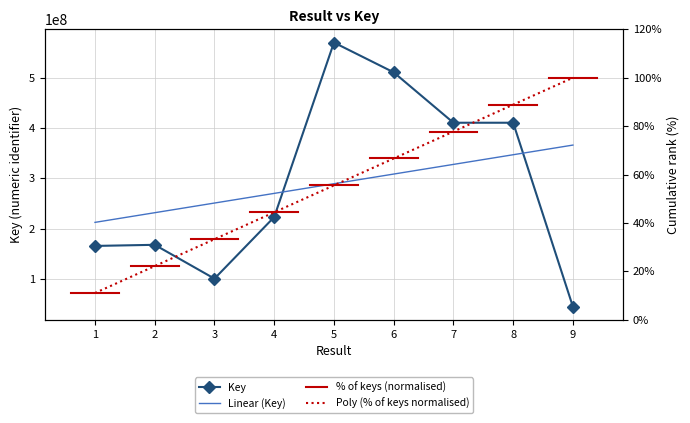

List the labels in order of value, largest first.

5, 6, 7, 8, 4, 2, 1, 3, 9